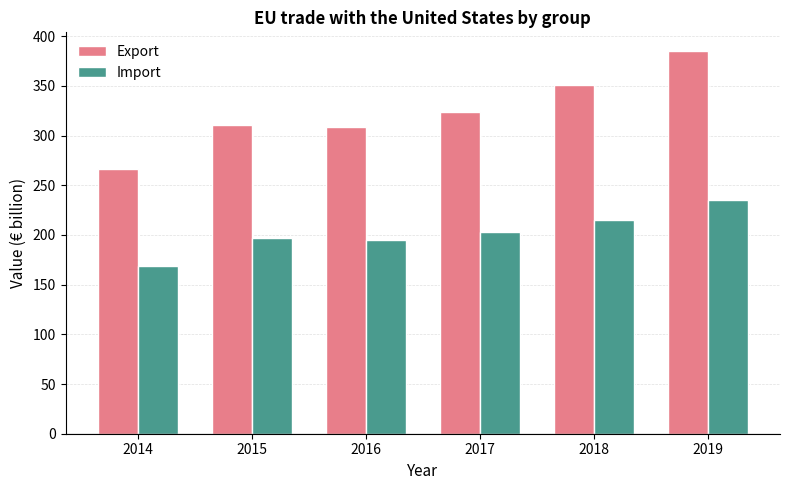

Reading right to left, list all the values displayed in this chart.

Export: 2019=384.6	2018=351.1	2017=324.1	2016=308.8	2015=310.8	2014=265.9
Import: 2019=235.2	2018=214.7	2017=203.5	2016=195.3	2015=197.4	2014=168.9